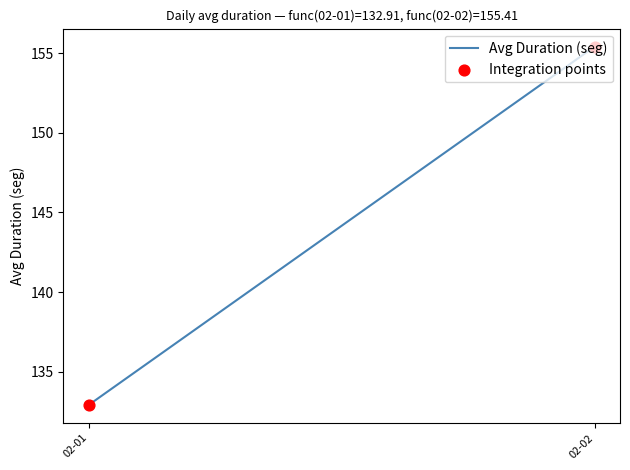

Which series has the widest spread of Y values?

Avg Duration (seg)